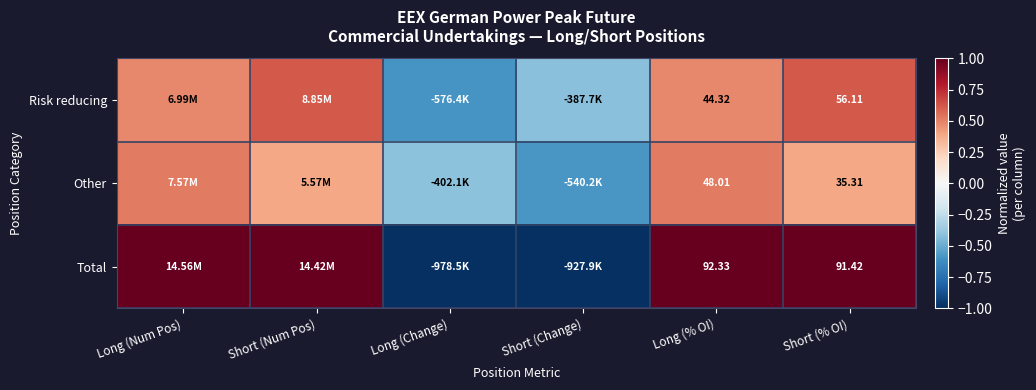

At which category does the chart reach its minimum across all series?

Long (Change)